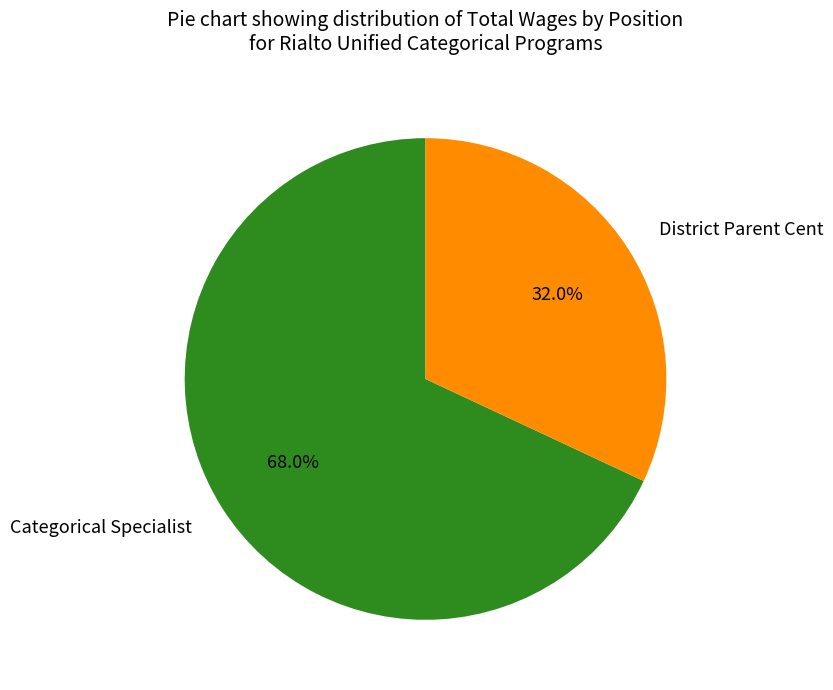

What is the ratio of the value at District Parent Cent to the value at Categorical Specialist?

0.5